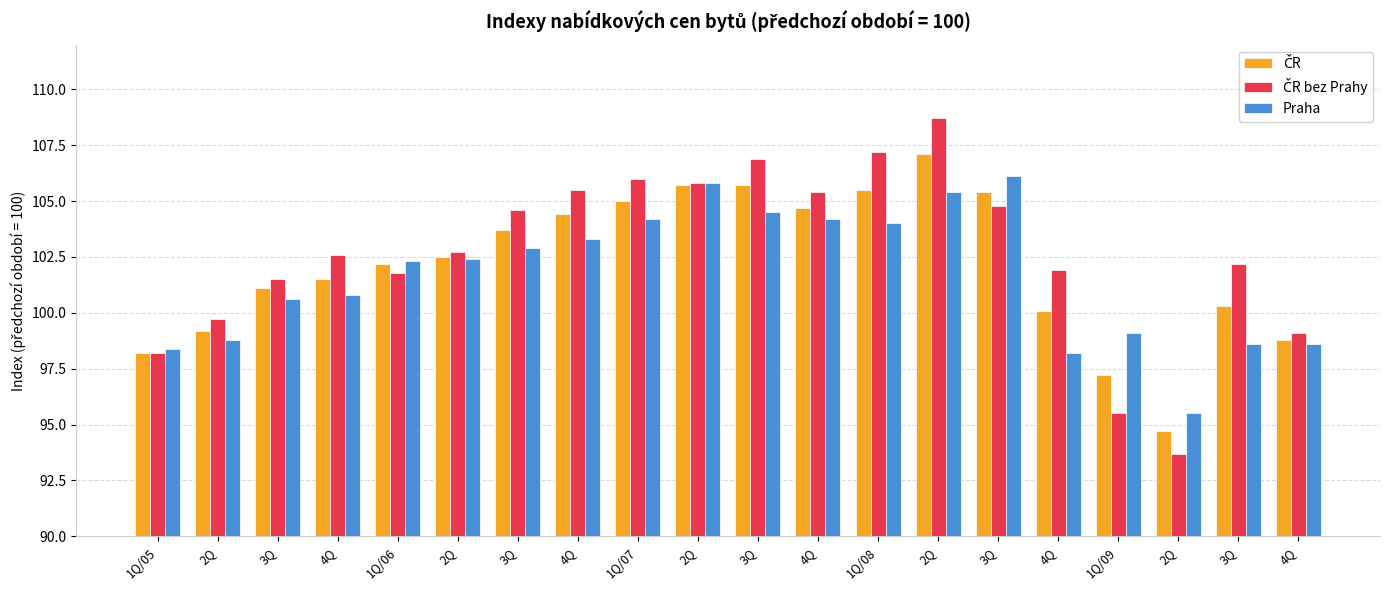

Is it true that ČR equals 104.7 at 4Q?

True